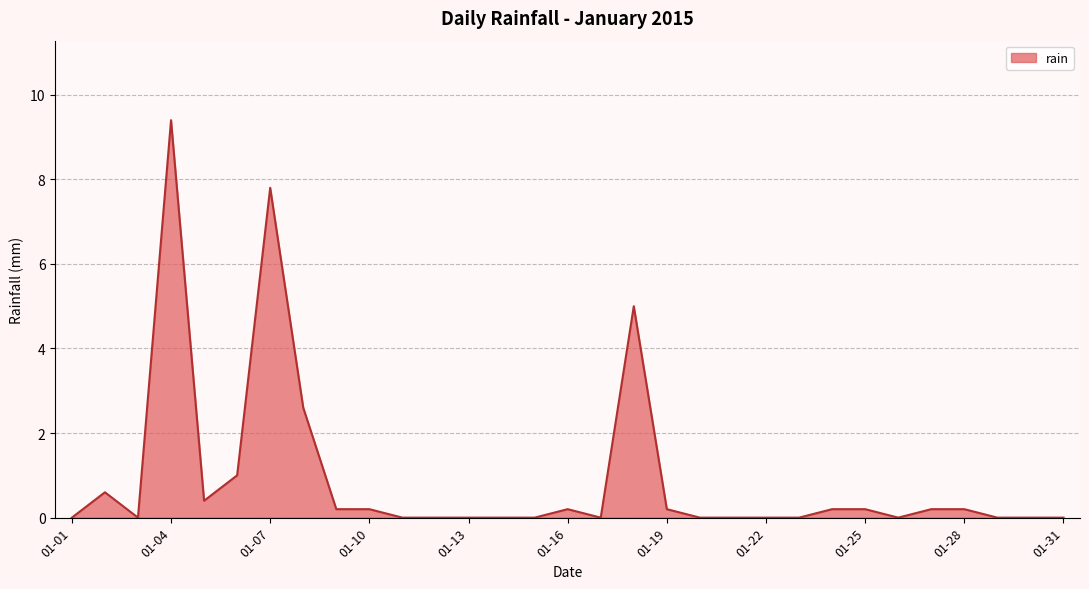

What is the difference between the maximum and minimum values?

9.4